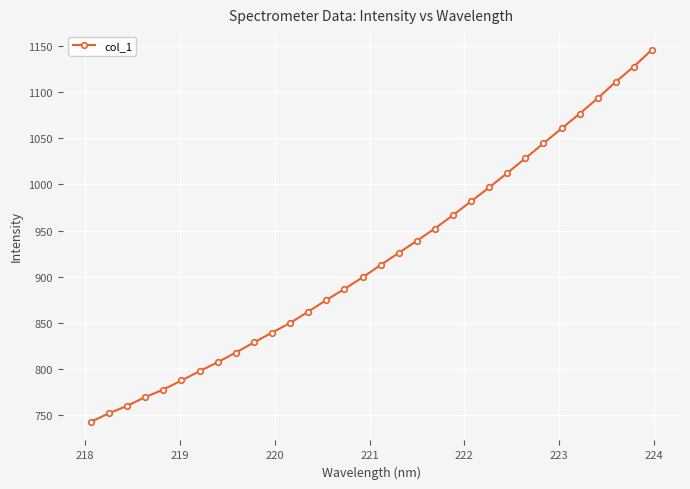

What is the difference between the second highest and second lowest values?

375.9